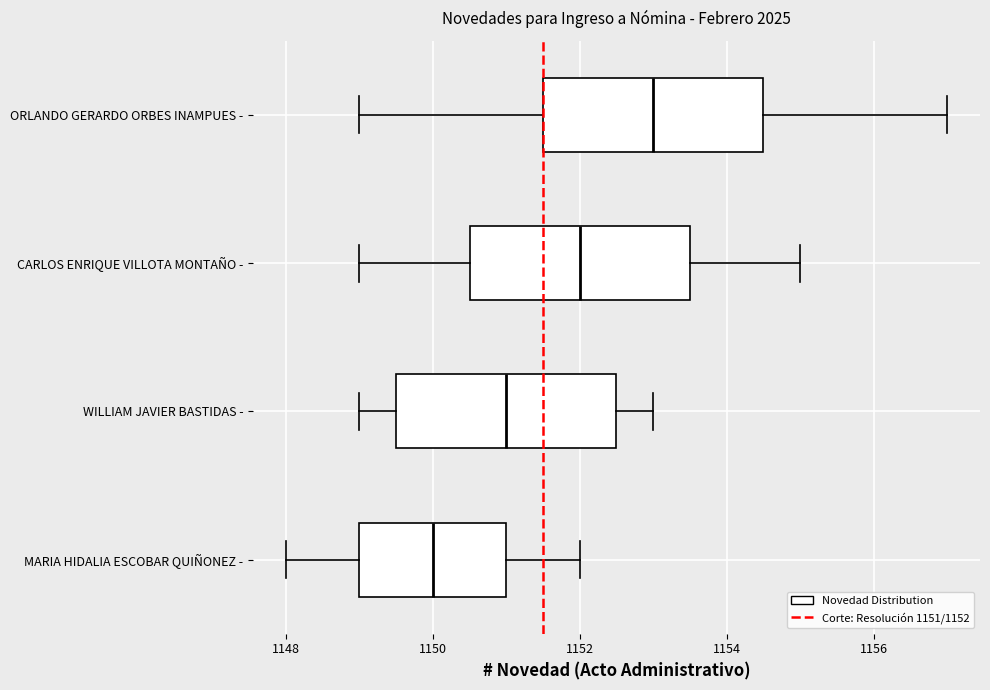

Reading bottom to top, transcribe this box plot: for each box, give where its median line is, the range the box spans, and where its two whiskers end, as read against the x-axis. The values are not printed on the chart, so give them approximately, as read against the axis.

MARIA HIDALIA ESCOBAR QUIÑONEZ -: median 1150.0, box 1149.0 to 1151.0, whiskers 1148.0 to 1152.0
WILLIAM JAVIER BASTIDAS -: median 1151.0, box 1149.6 to 1152.6, whiskers 1149.0 to 1153.0
CARLOS ENRIQUE VILLOTA MONTAÑO -: median 1152.0, box 1150.6 to 1153.6, whiskers 1149.0 to 1155.0
ORLANDO GERARDO ORBES INAMPUES -: median 1153.0, box 1151.6 to 1154.6, whiskers 1149.0 to 1157.0